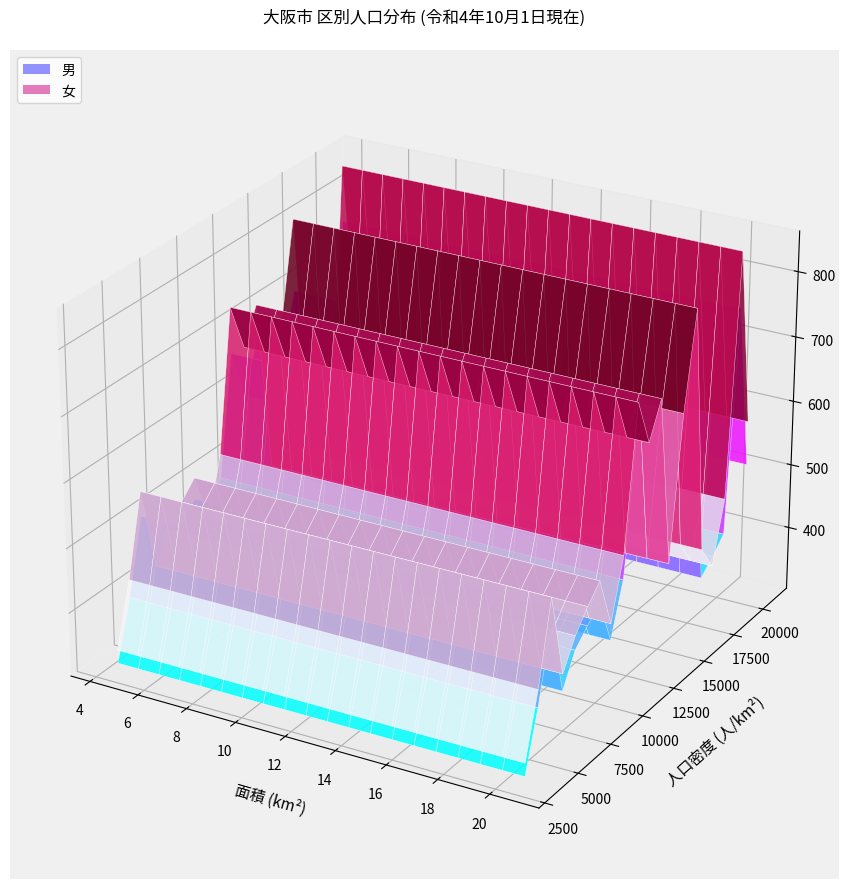

Reading left to right, extract all data points from this chart.

人口（総数）: 142738	107826	80348	64687	110271	108402	79469	60345	84310	79113	95436	184414	175806	85514	126741	88872	168069	111612	111563	117595	152080	127384	188208	106004
男: 69429	51580	38027	31317	51727	50825	38594	29244	38836	40357	46676	91966	85973	40260	60167	42318	79544	52483	51349	56586	70420	59867	88263	60934
女: 73309	56246	42321	33370	58544	57577	40875	31101	45474	38756	48760	92448	89833	45254	66574	46554	88525	59129	60214	61009	81660	67517	99945	45070